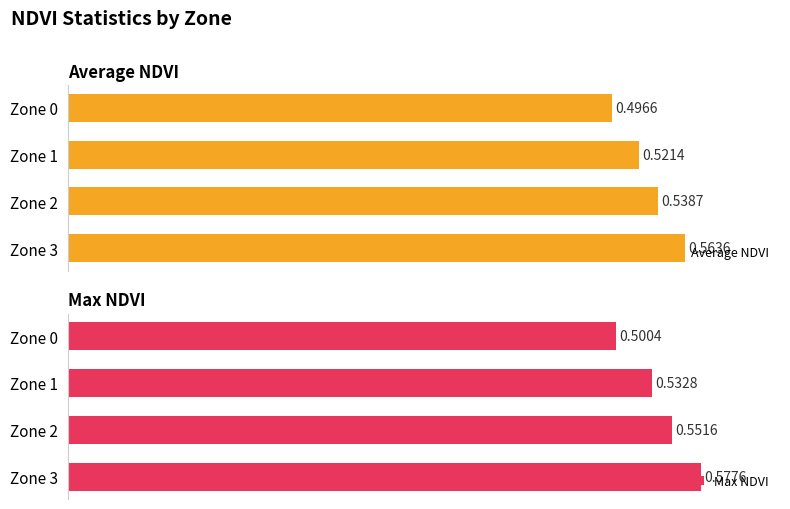

At which category is the sum across all series the highest?

Zone 3